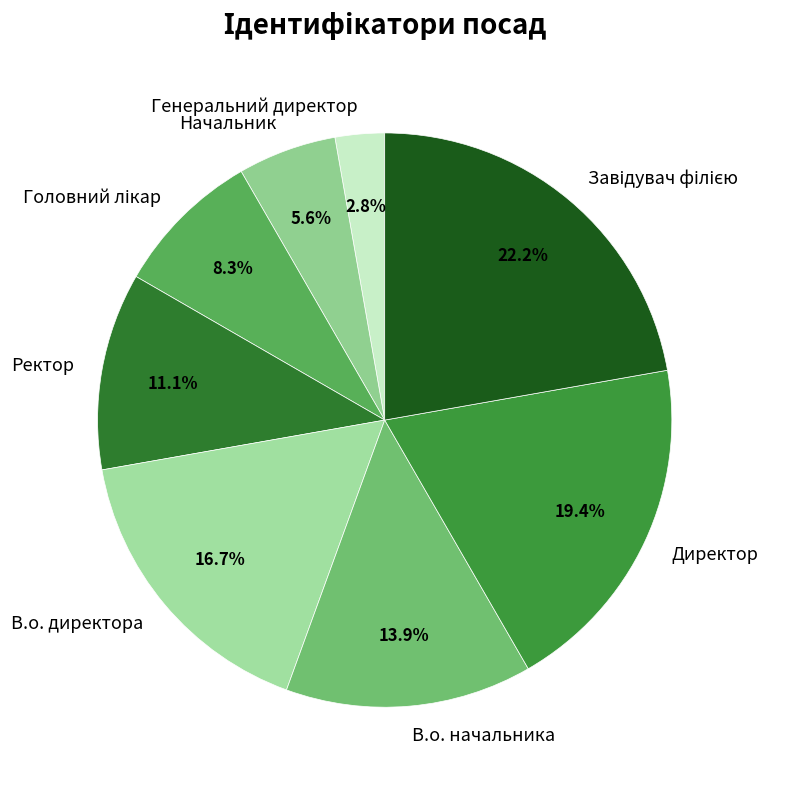

To the nearest percent, what is the difference between the largest and smallest slice percentages?

19%